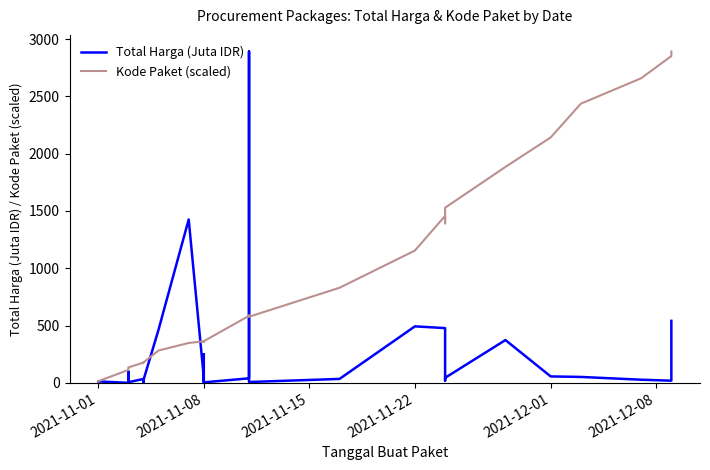

What position from the left is 2021-12-08?

6